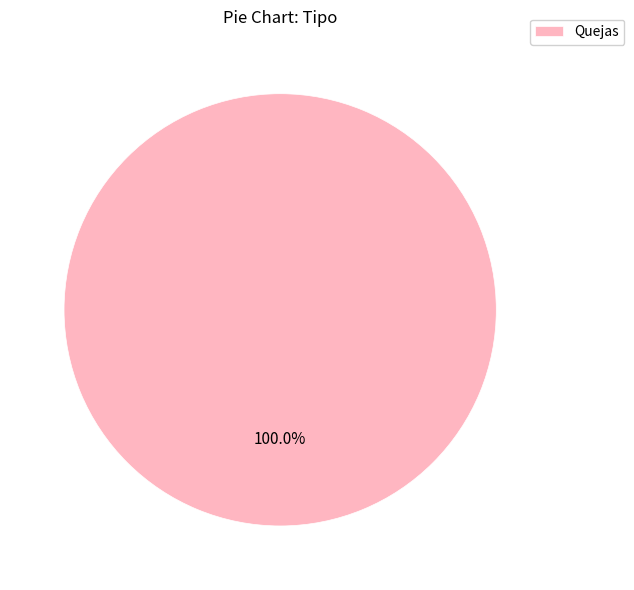

Rank the categories by value from highest to lowest.

Quejas